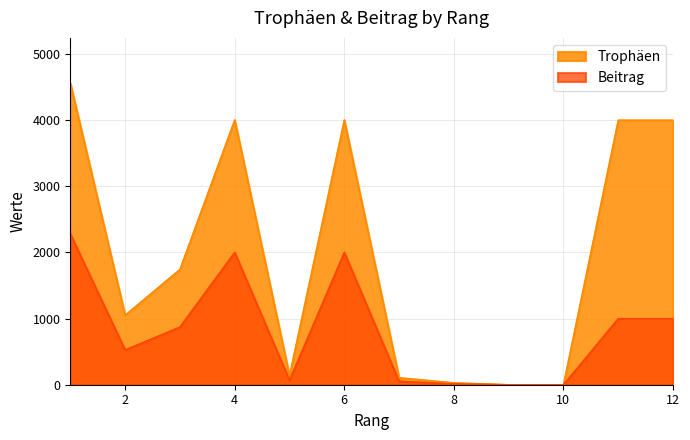

True or false: Beitrag and Trophäen intersect in this chart.

False